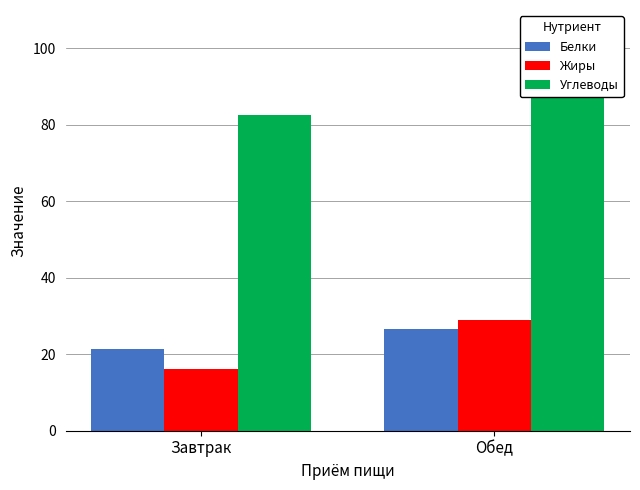

What position from the right is Обед?

1